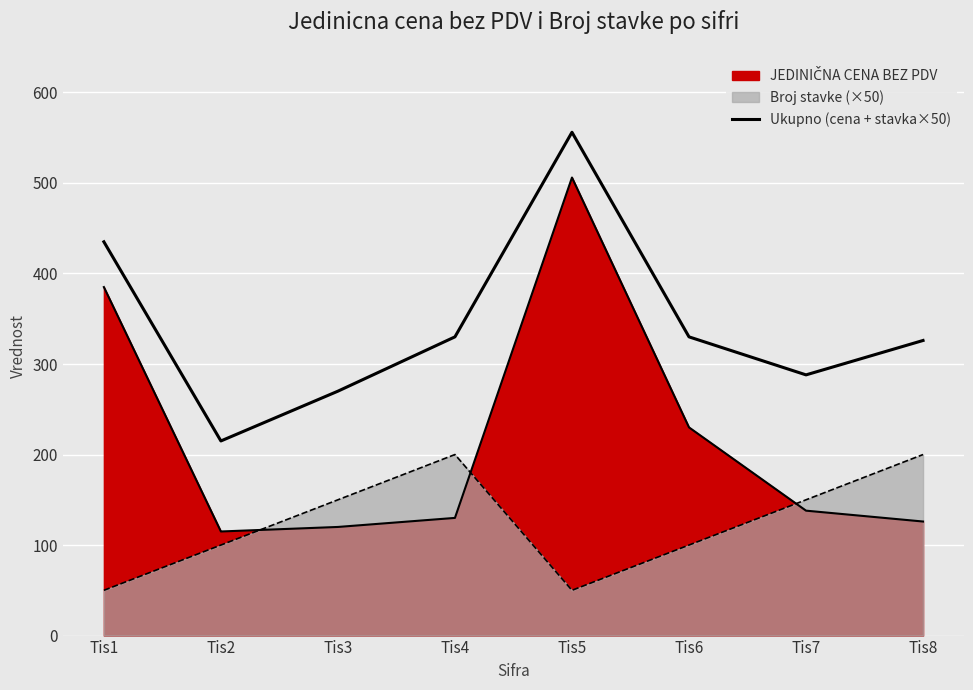

Reading right to left, list all the values displayed in this chart.

Tis8=326	Tis7=288	Tis6=330	Tis5=556	Tis4=330	Tis3=270	Tis2=215	Tis1=435